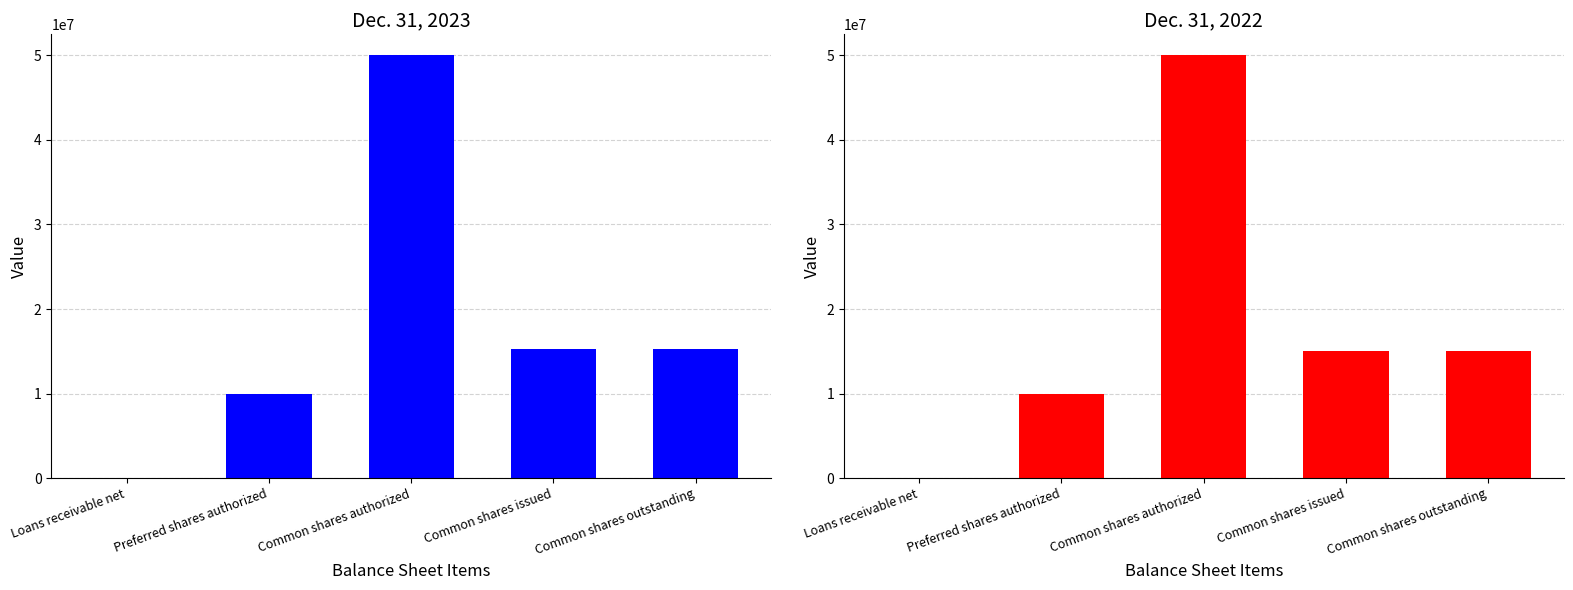

Read the Dec. 31, 2022 value at Common shares issued, to the nearest 50.

15000450